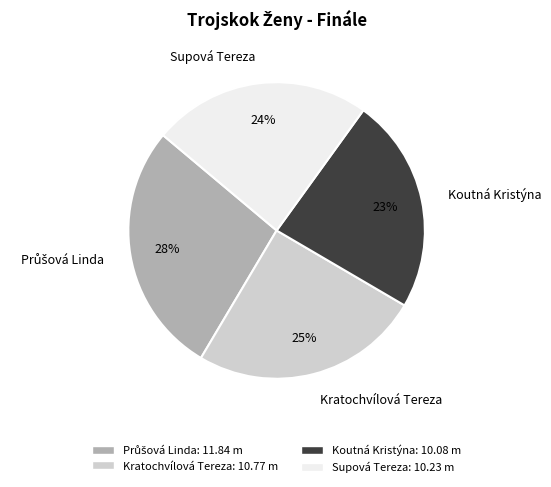

Which has a higher value, Kratochvílová Tereza or Koutná Kristýna?

Kratochvílová Tereza